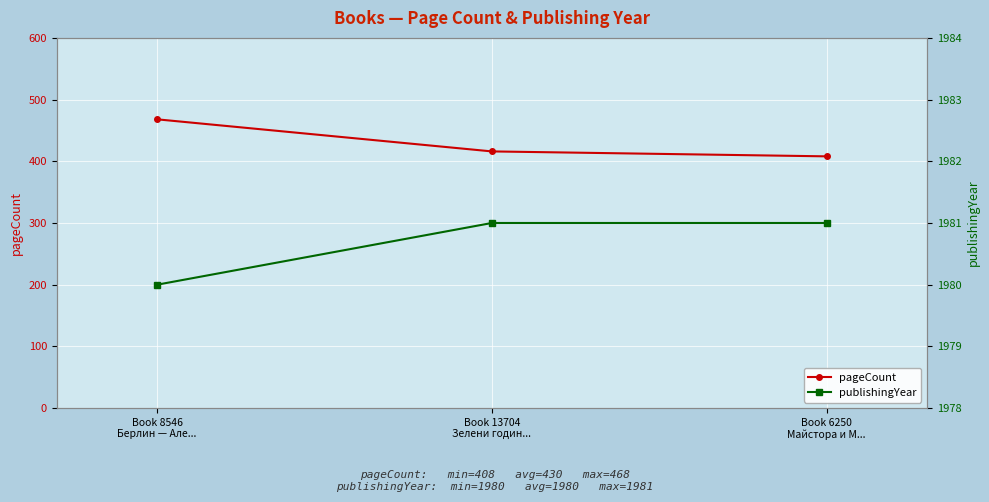

At which label does pageCount reach its peak?

Book 8546
Берлин — Але...